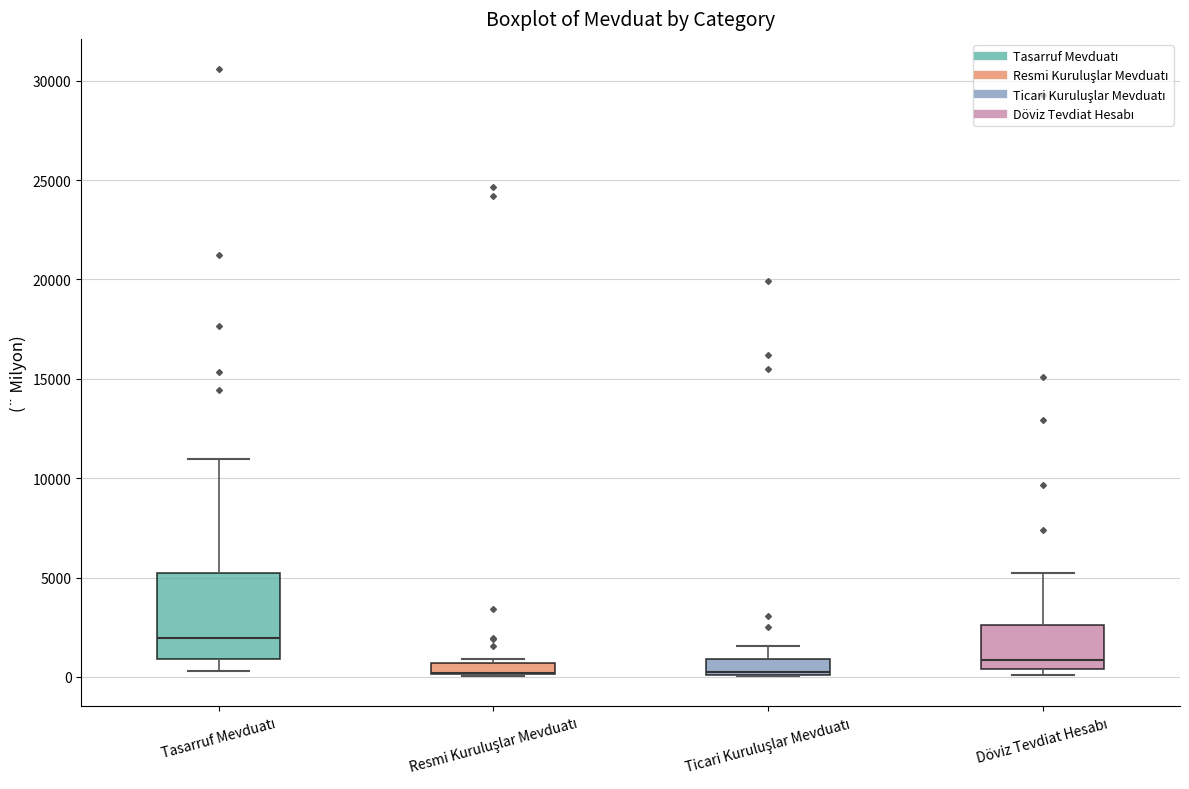

Comparing the boxes themselves (not the whiskers), which one is the tallest?

Tasarruf Mevduatı